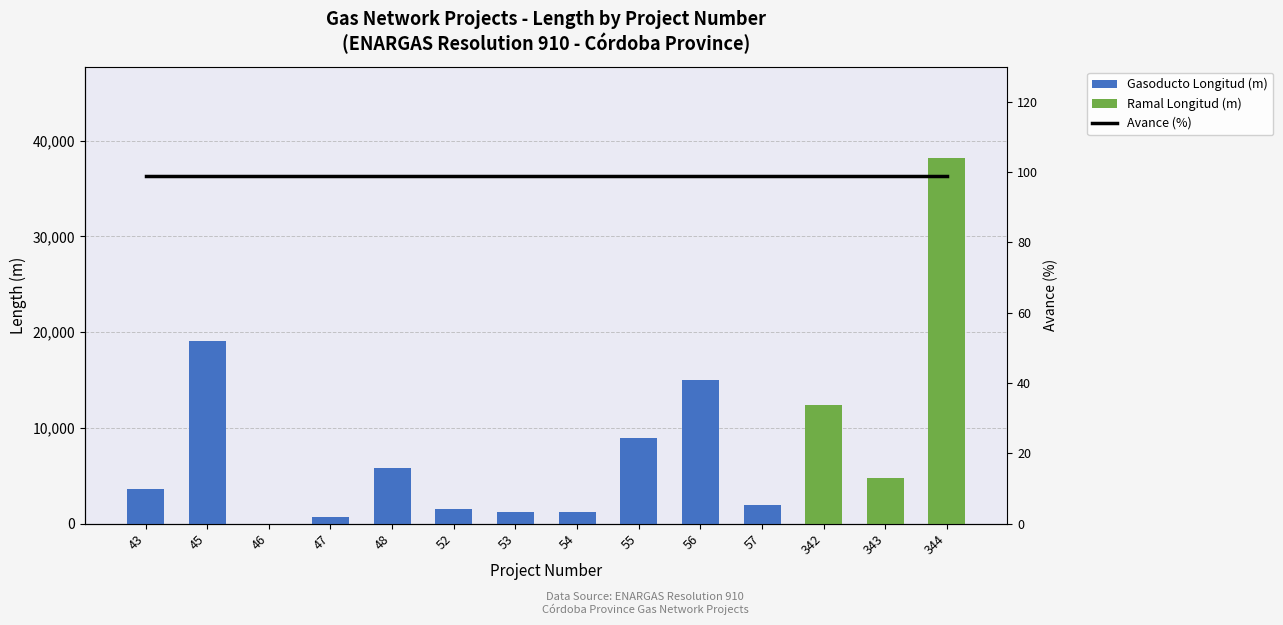

What is the sum of the Avance (%) values at 46 and 54?

198.0